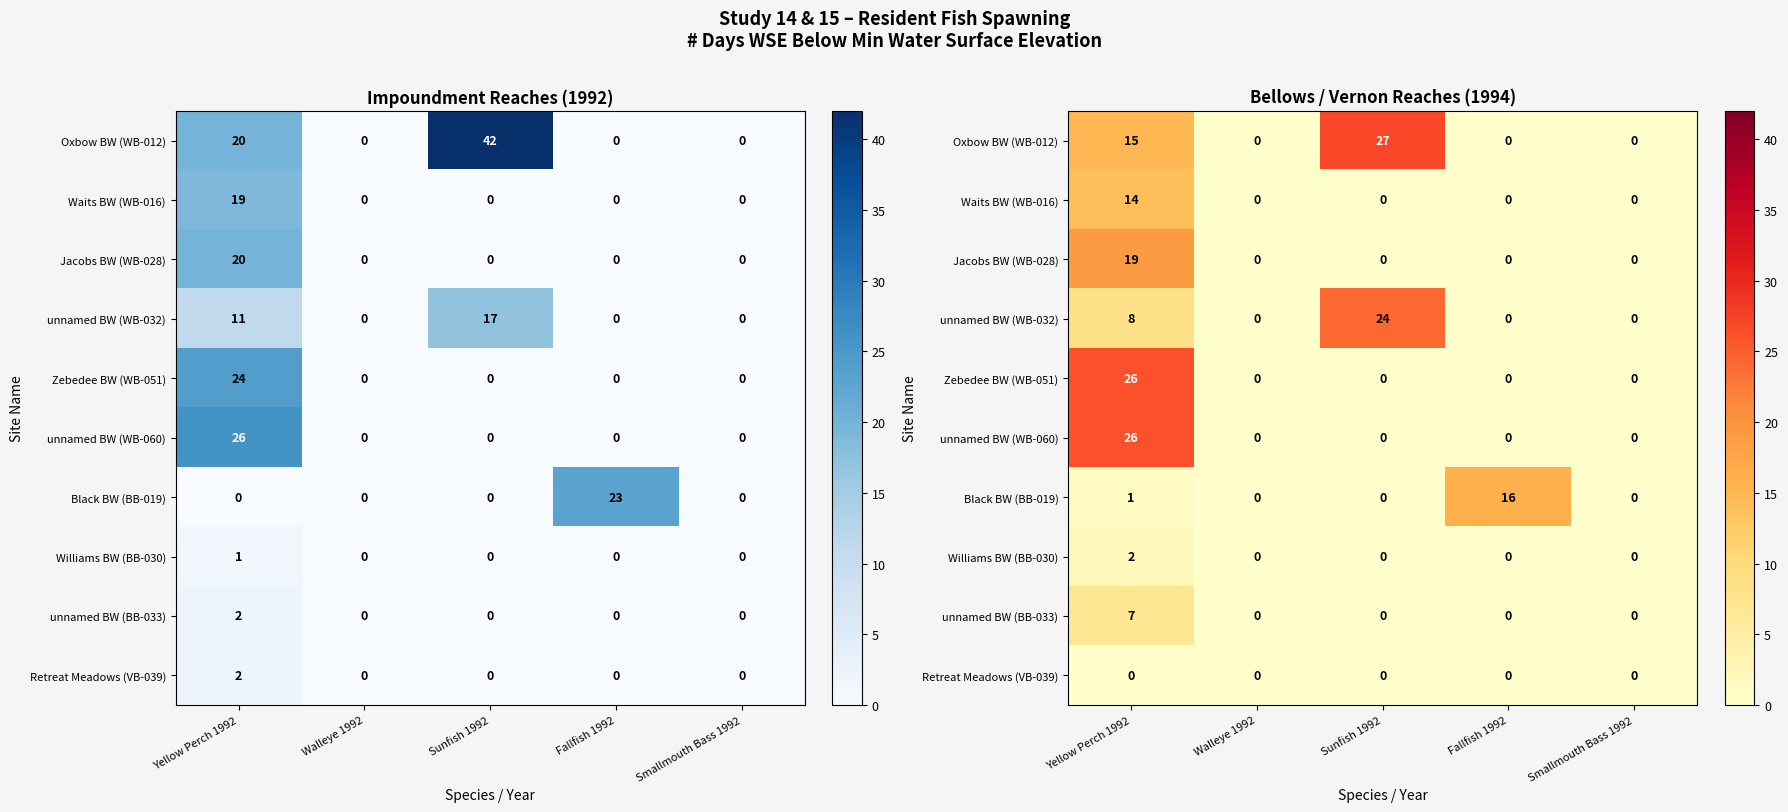

The Oxbow BW (WB-012) series shows 27 at Sunfish 1992. True or false?

True